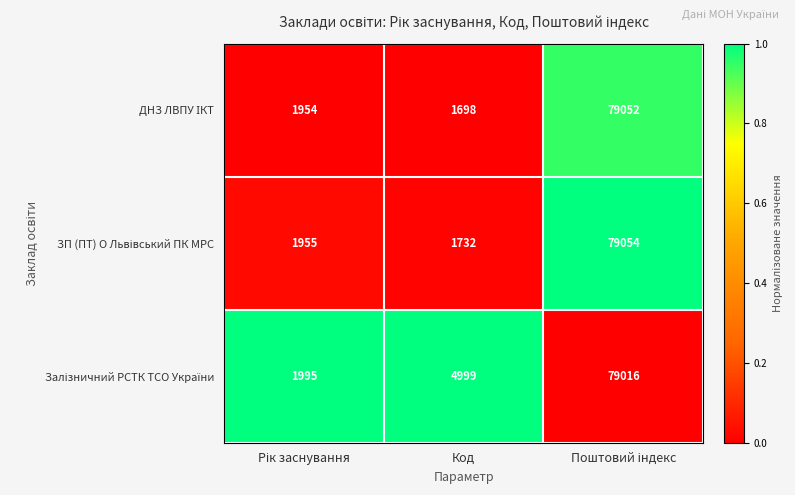

What is the smallest value displayed?

1698